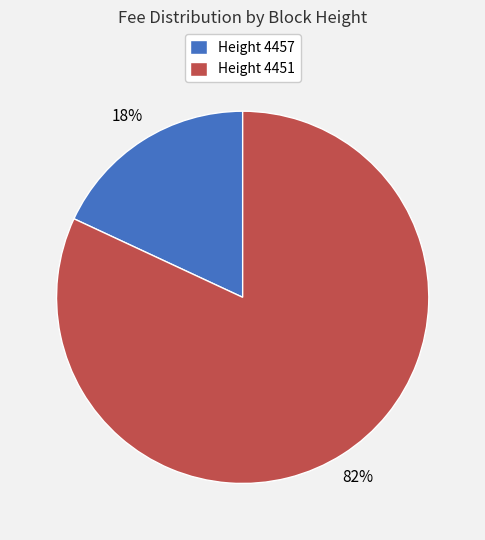

To the nearest percent, what portion does Height 4457 represent?

18%